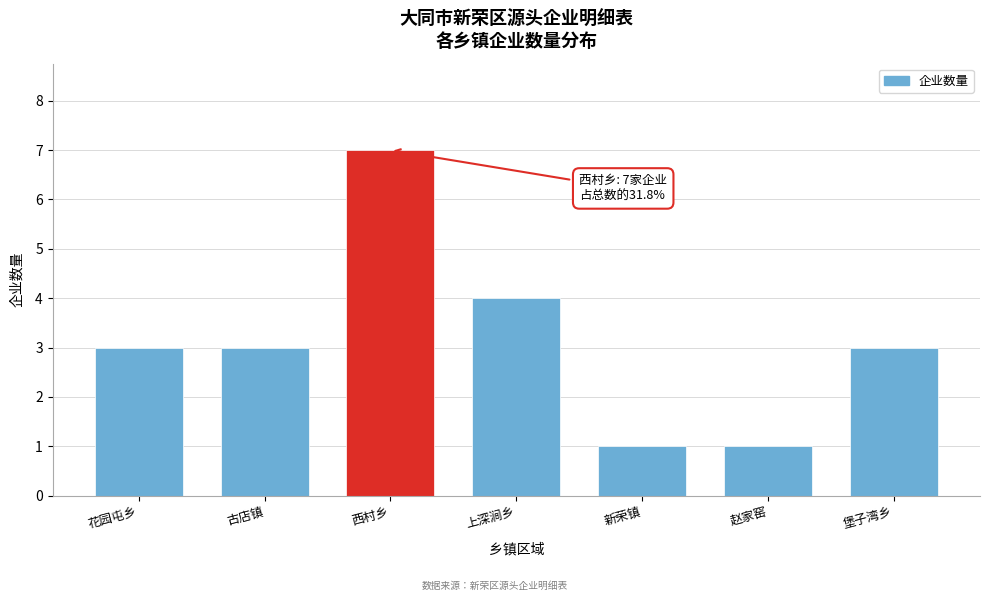

Reading left to right, extract all data points from this chart.

3	3	7	4	1	1	3